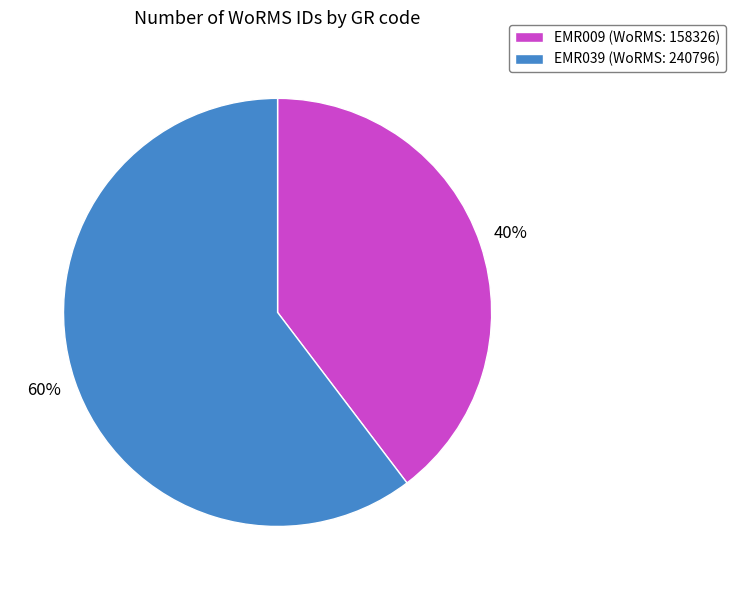

To the nearest percent, what percentage of the pie is EMR039?

60%